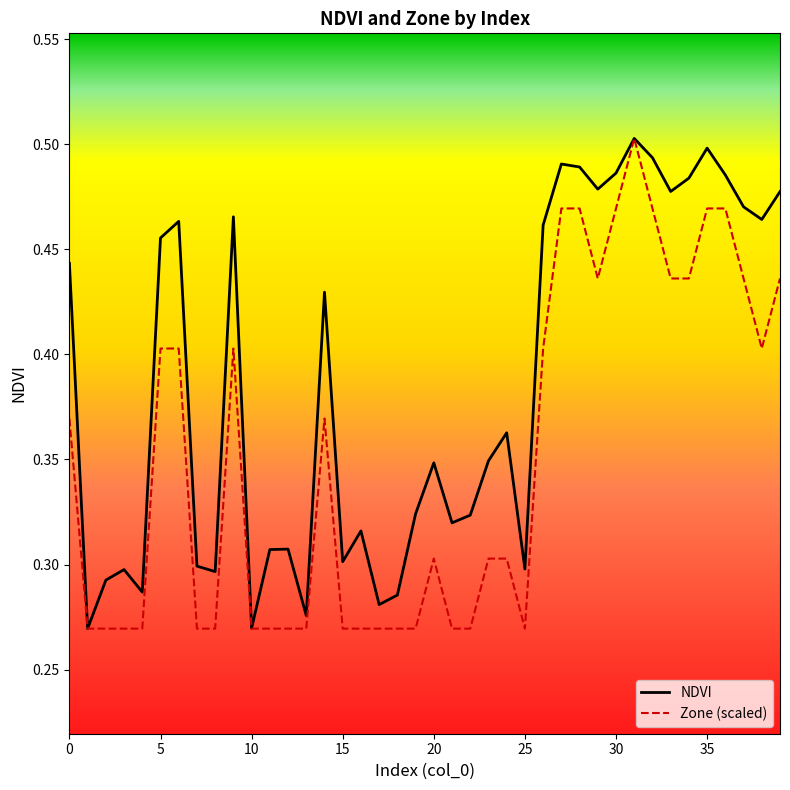

Which series has the largest total across all categories?

NDVI